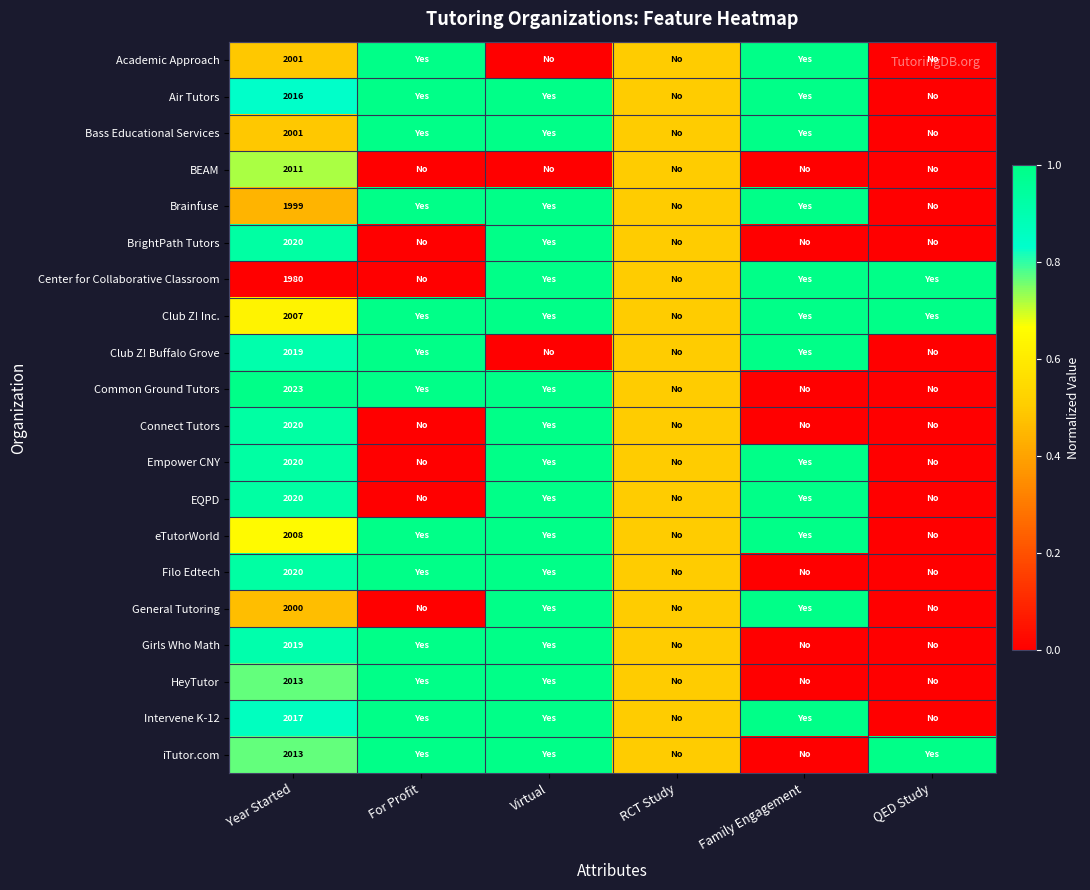

The value of Empower CNY at Year Started is 3552.5. True or false?

False